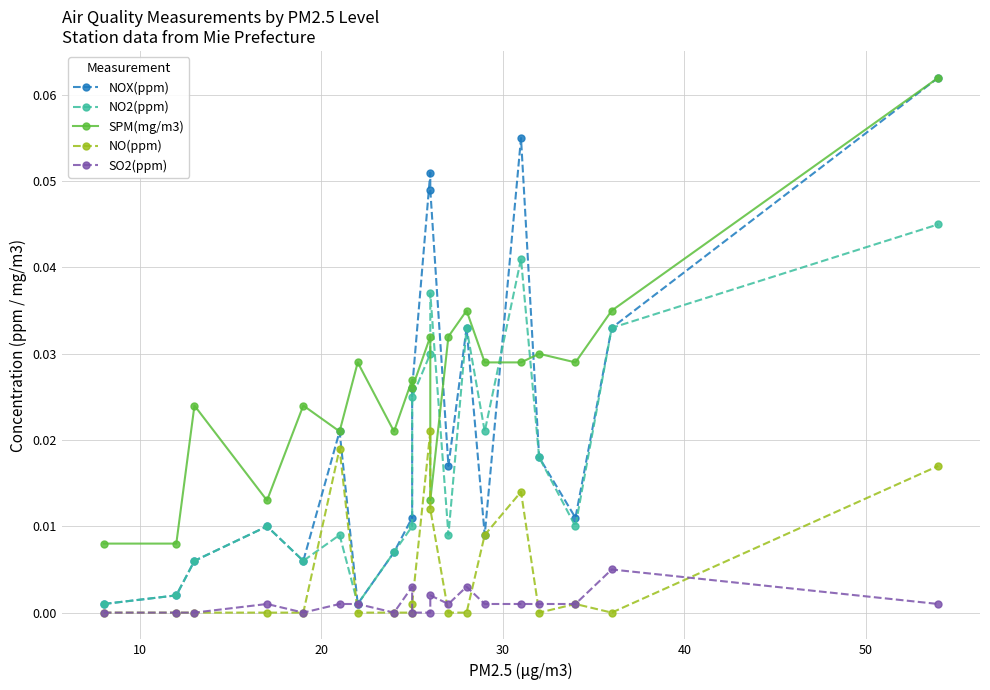

Reading left to right, list all the values displayed in this chart.

NOX(ppm): 0.0	0.0	0.0	0.0	0.0	0.0	0.0	0.0	0.0	0.0	0.1	0.0	0.0	0.0	0.0	0.1	0.0	0.0	0.0	0.1
NO2(ppm): 0.0	0.0	0.0	0.0	0.0	0.0	0.0	0.0	0.0	0.0	0.0	0.0	0.0	0.0	0.0	0.0	0.0	0.0	0.0	0.0
SPM(mg/m3): 0.0	0.0	0.0	0.0	0.0	0.0	0.0	0.0	0.0	0.0	0.0	0.0	0.0	0.0	0.0	0.0	0.0	0.0	0.0	0.1
NO(ppm): 0.0	0.0	0.0	0.0	0.0	0.0	0.0	0.0	0.0	0.0	0.0	0.0	0.0	0.0	0.0	0.0	0.0	0.0	0.0	0.0
SO2(ppm): 0.0	0.0	0.0	0.0	0.0	0.0	0.0	0.0	0.0	0.0	0.0	0.0	0.0	0.0	0.0	0.0	0.0	0.0	0.0	0.0